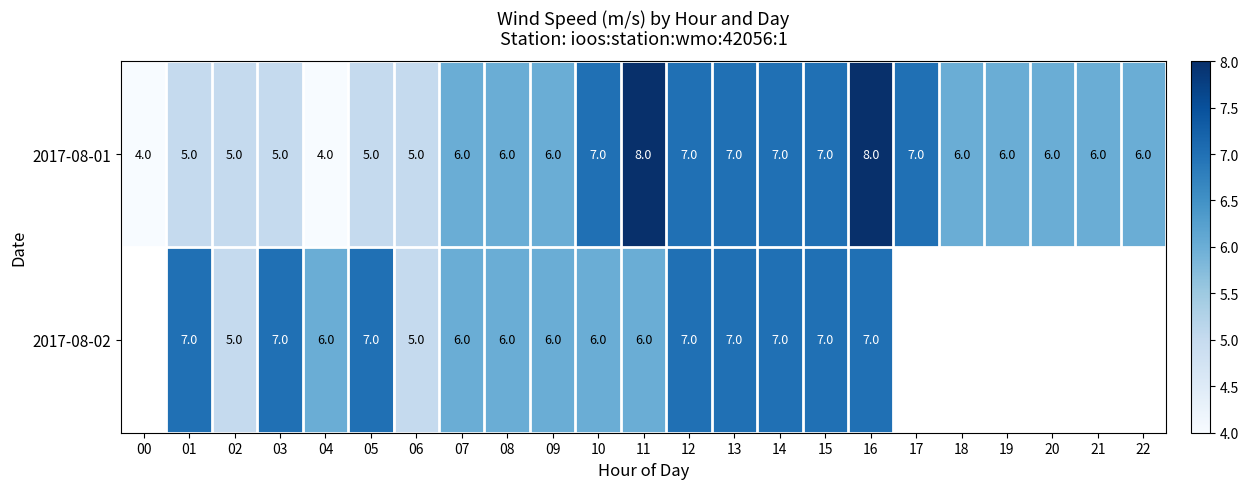

The 2017-08-01 series shows 8 at 11. True or false?

True